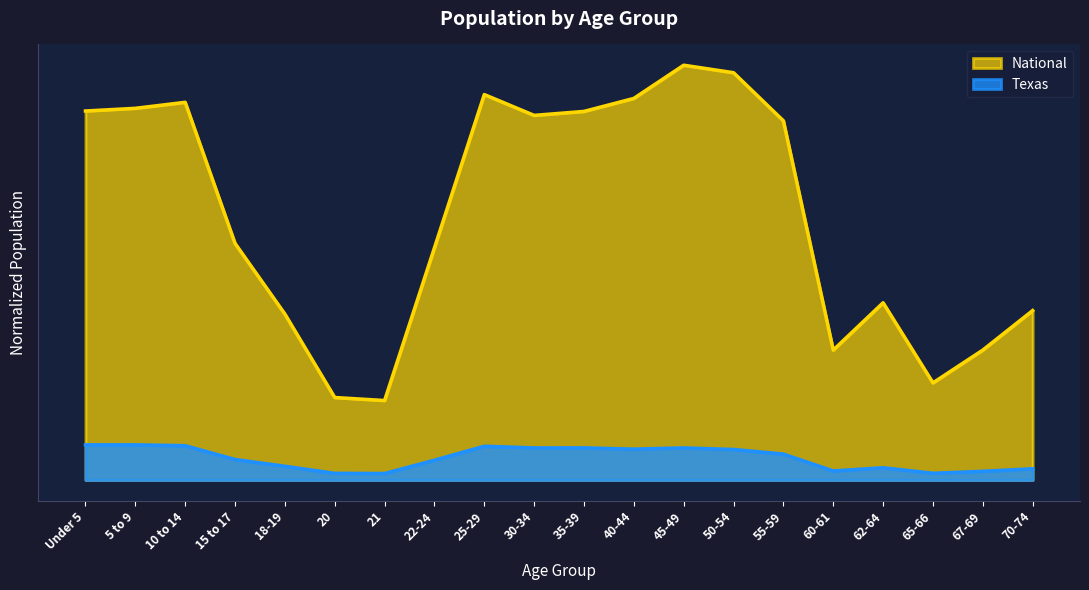

What is the label of the 12th point from the right?

25-29